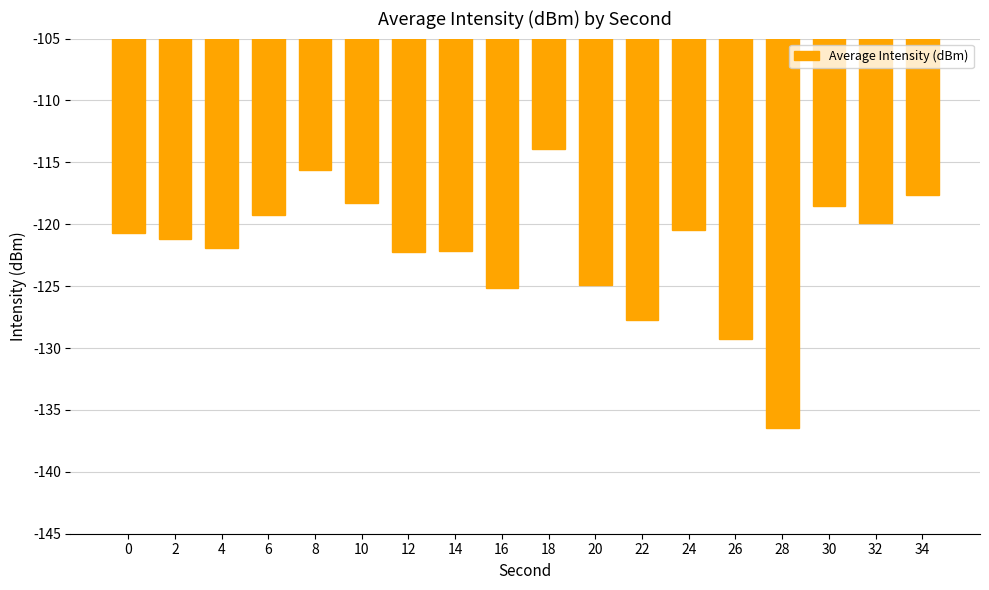

What is the sum of all values?

-2195.4